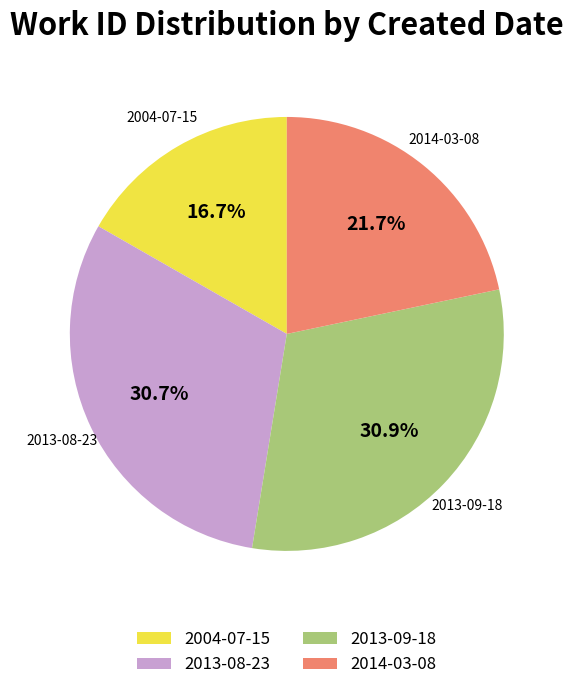

What percentage is the 2013-09-18 slice, to the nearest percent?

31%